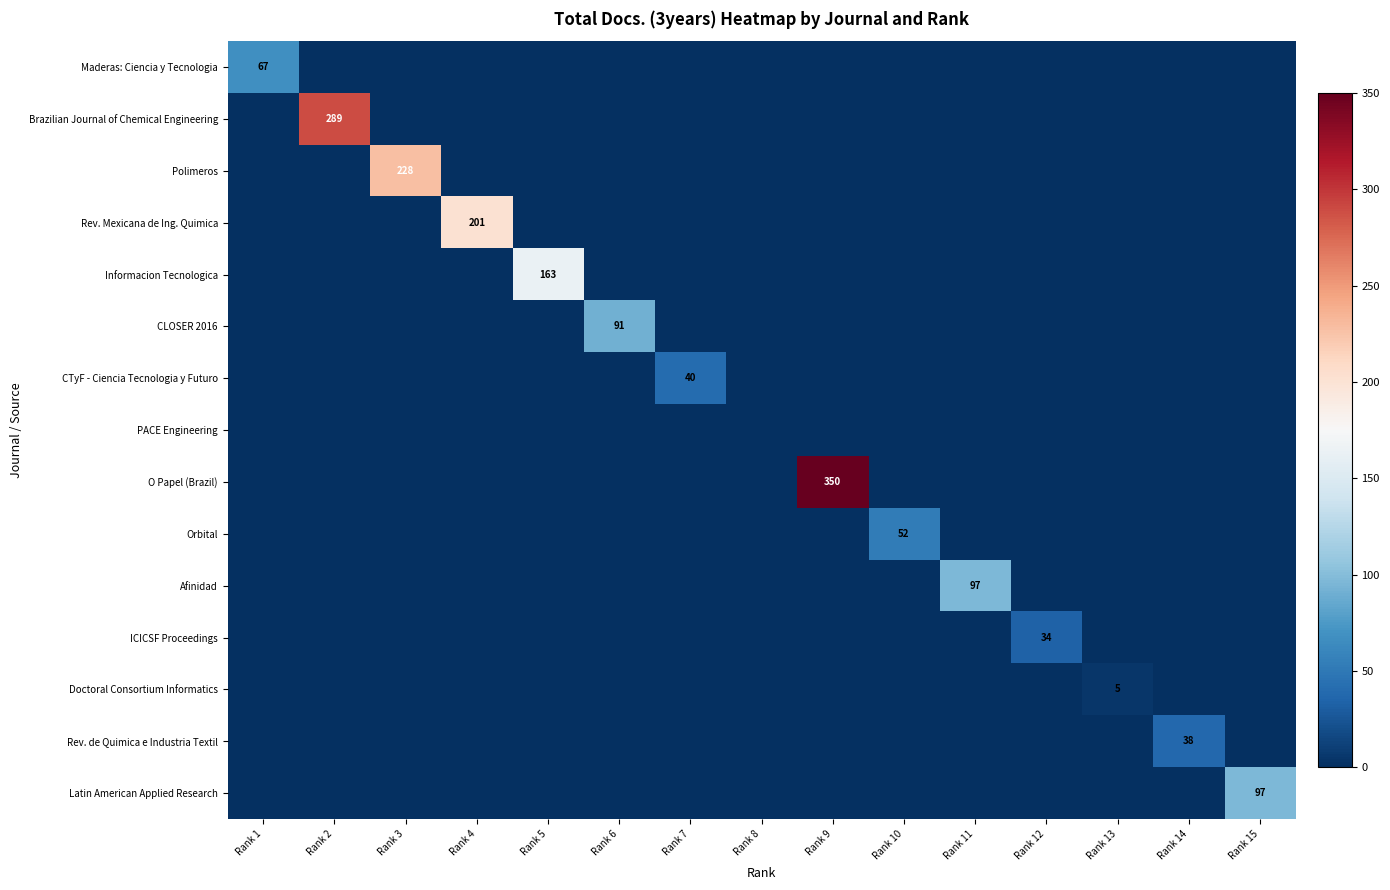

Rank the categories by Doctoral Consortium Informatics value from highest to lowest.

Rank 13, Rank 1, Rank 2, Rank 3, Rank 4, Rank 5, Rank 6, Rank 7, Rank 8, Rank 9, Rank 10, Rank 11, Rank 12, Rank 14, Rank 15